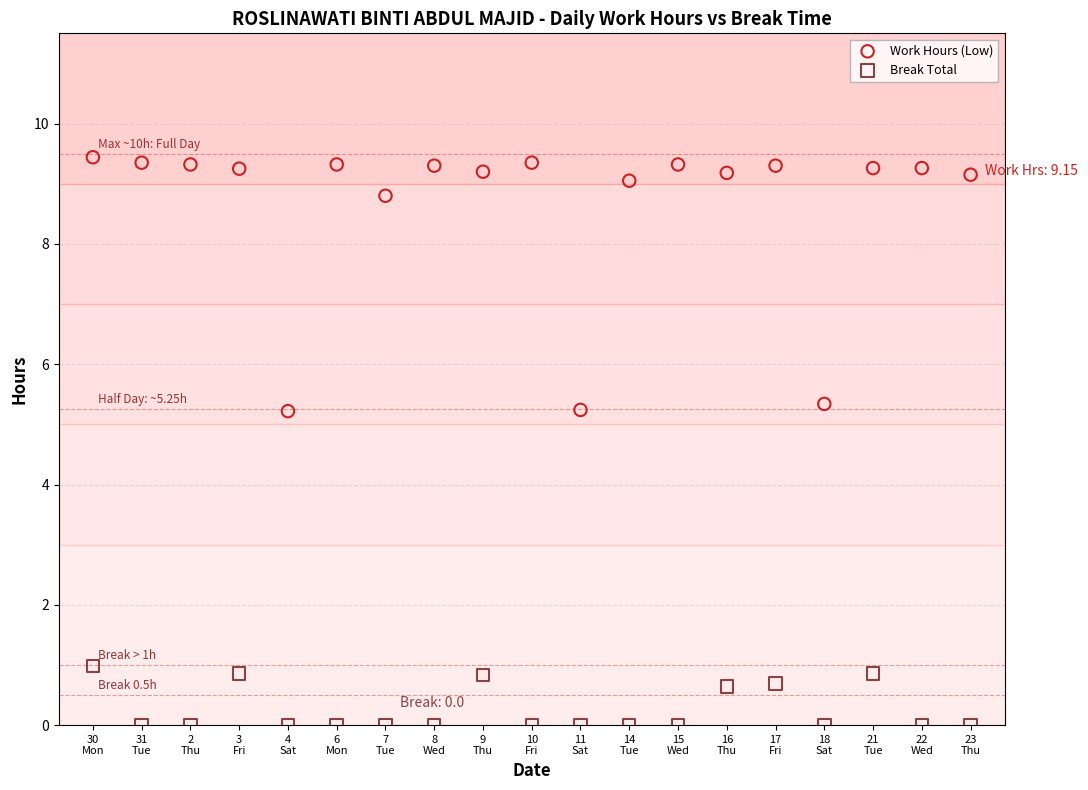

Across all data points, what is the range of Y values (max minus min)?

9.4